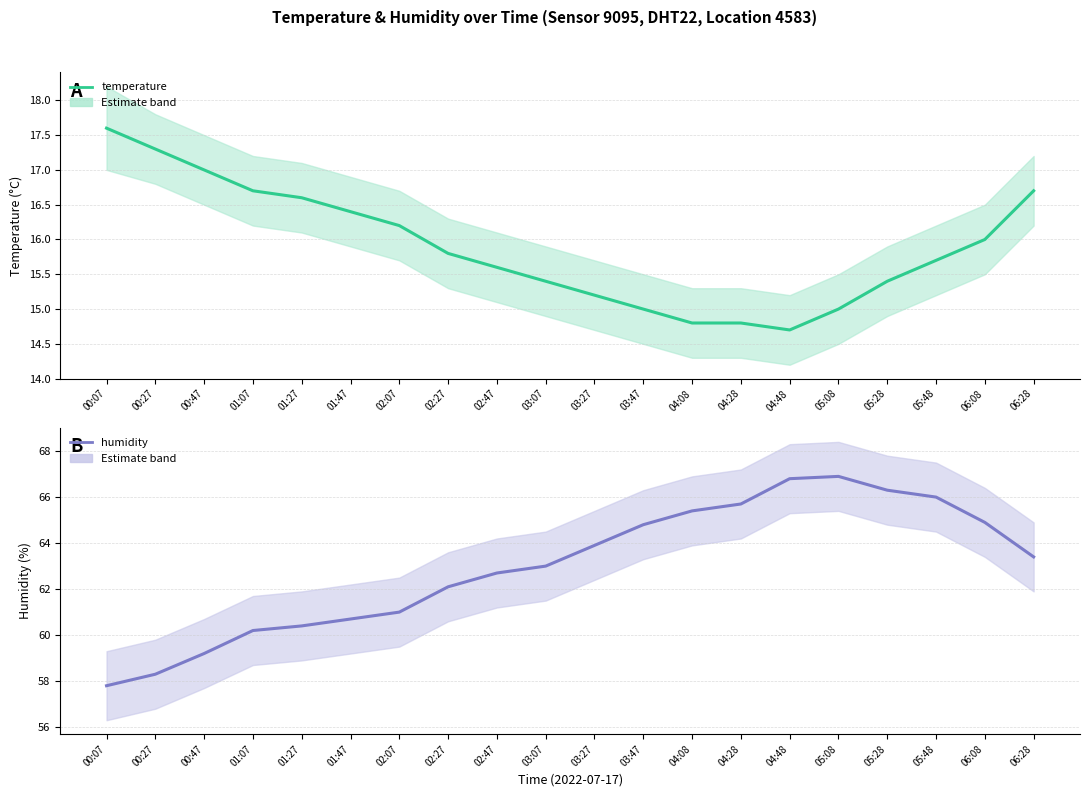

Reading left to right, what are all the values shown in this chart?

temperature: 17.6	17.3	17.0	16.7	16.6	16.4	16.2	15.8	15.6	15.4	15.2	15.0	14.8	14.8	14.7	15.0	15.4	15.7	16.0	16.7
humidity: 57.8	58.3	59.2	60.2	60.4	60.7	61.0	62.1	62.7	63.0	63.9	64.8	65.4	65.7	66.8	66.9	66.3	66.0	64.9	63.4